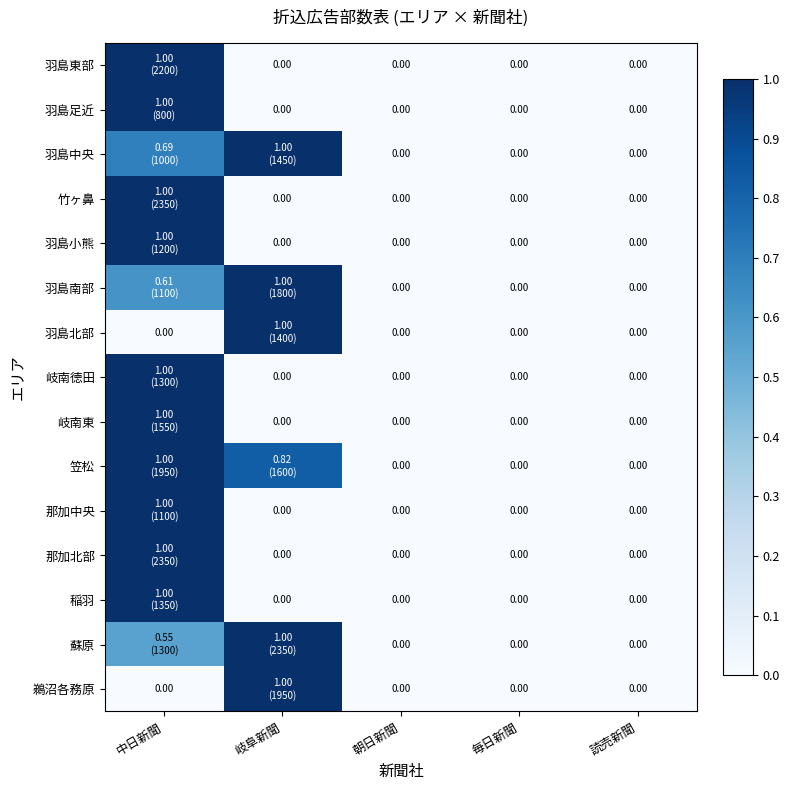

The 羽島北部 series shows 0.5 at 読売新聞. True or false?

False